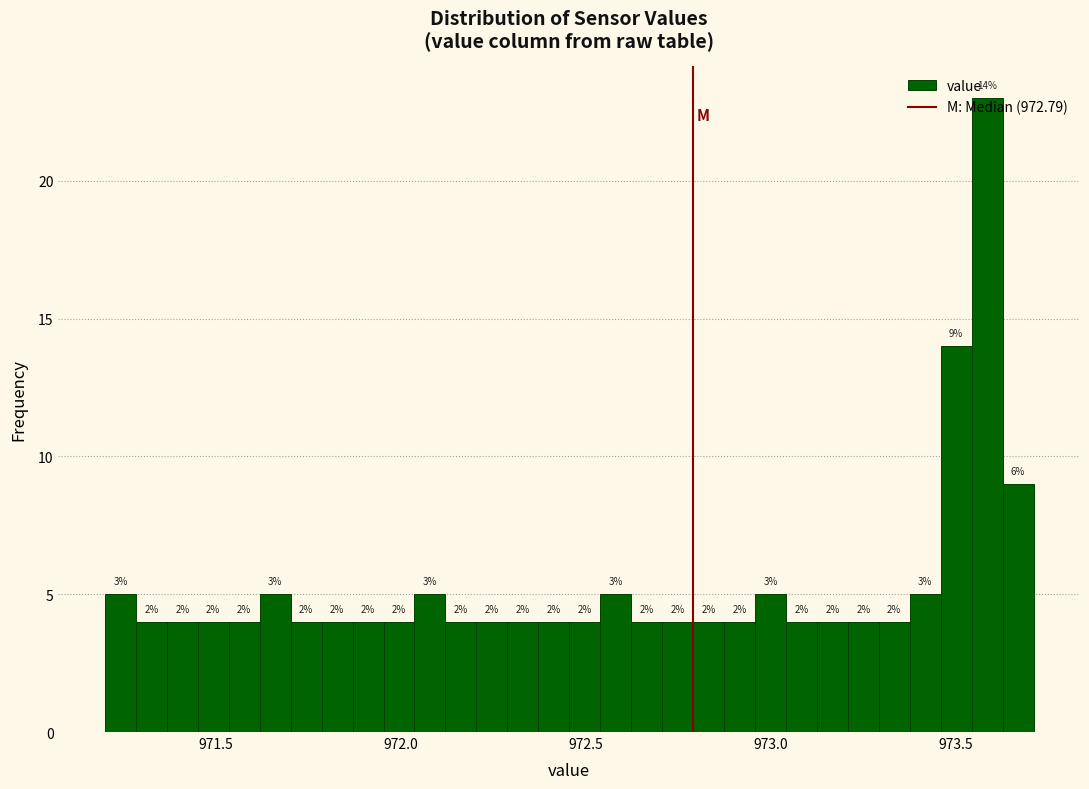

Around what value on the x-axis is the tallest bar? Give the approximate position of its centre, as read against the axis.

973.60